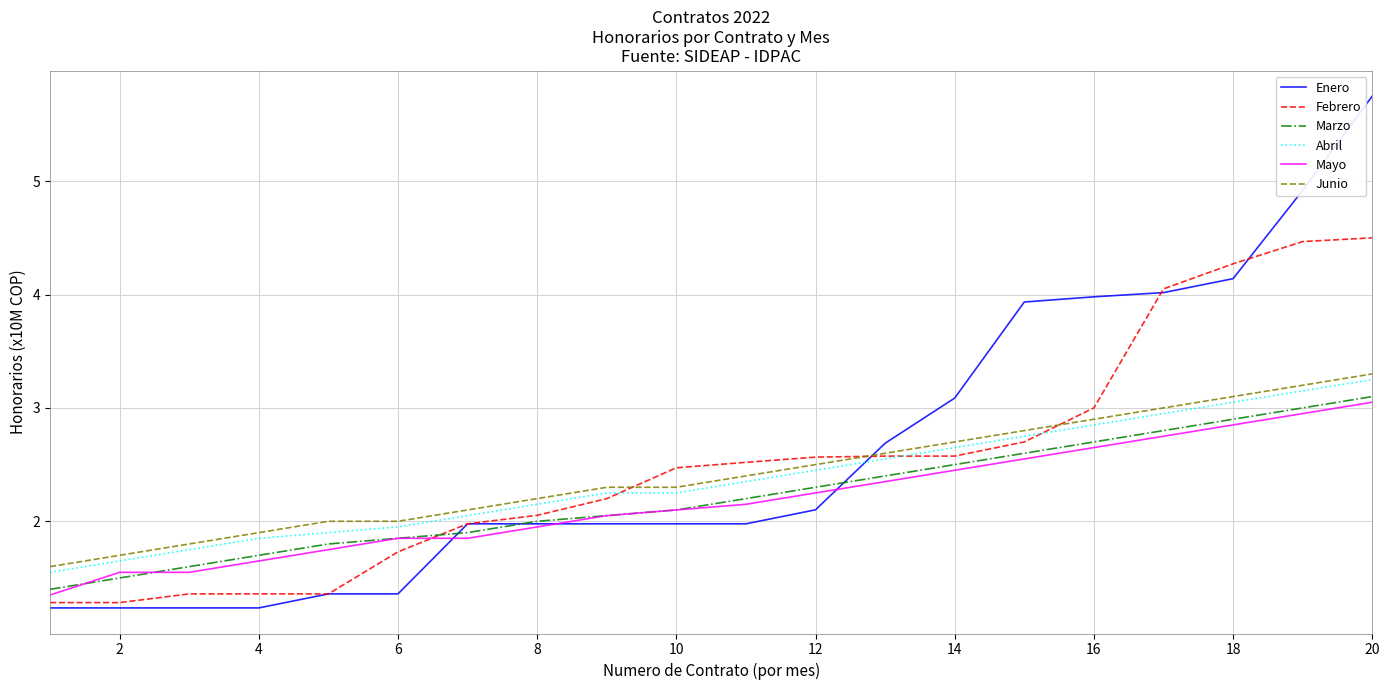

True or false: Mayo and Junio cross at least once.

False